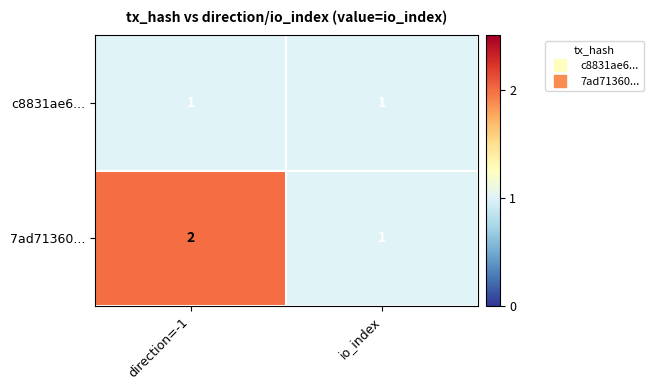

The value of 7ad71360... at direction=-1 is 2. True or false?

True